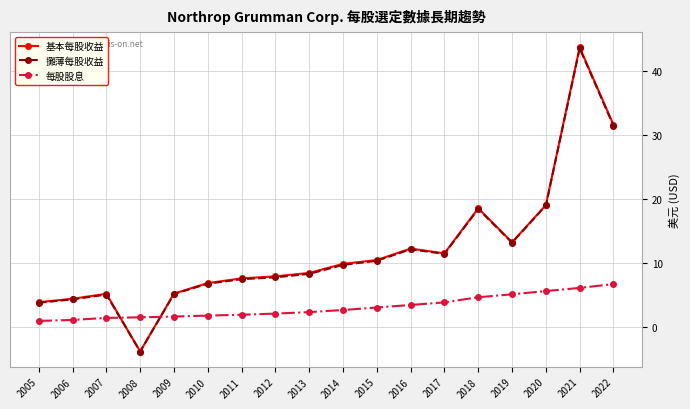

True or false: 基本每股收益 has a value of 10.5 at 2015.

True